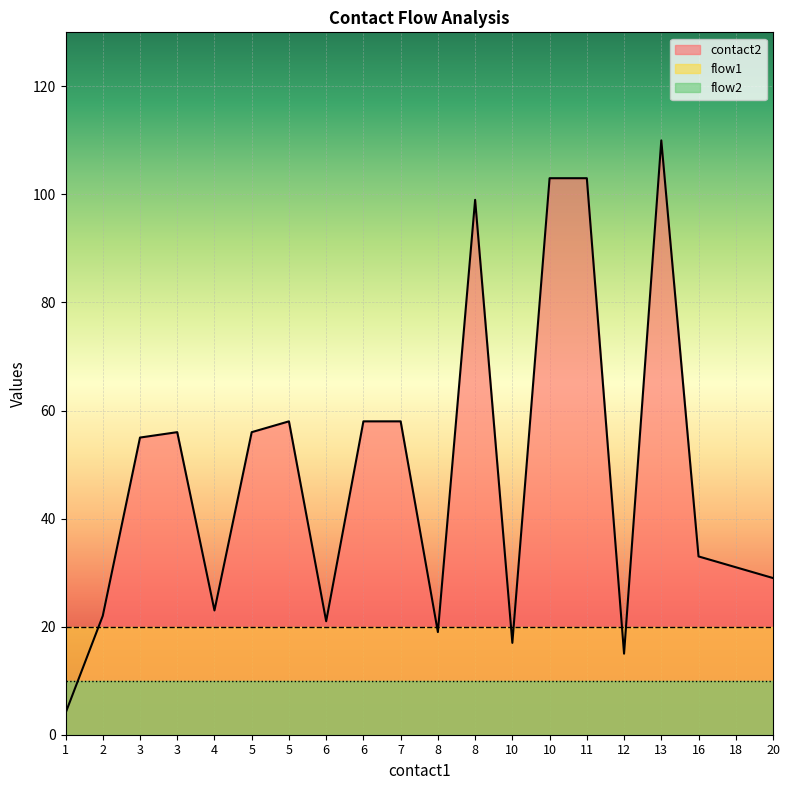

What is the sum of all flow1 values?

400